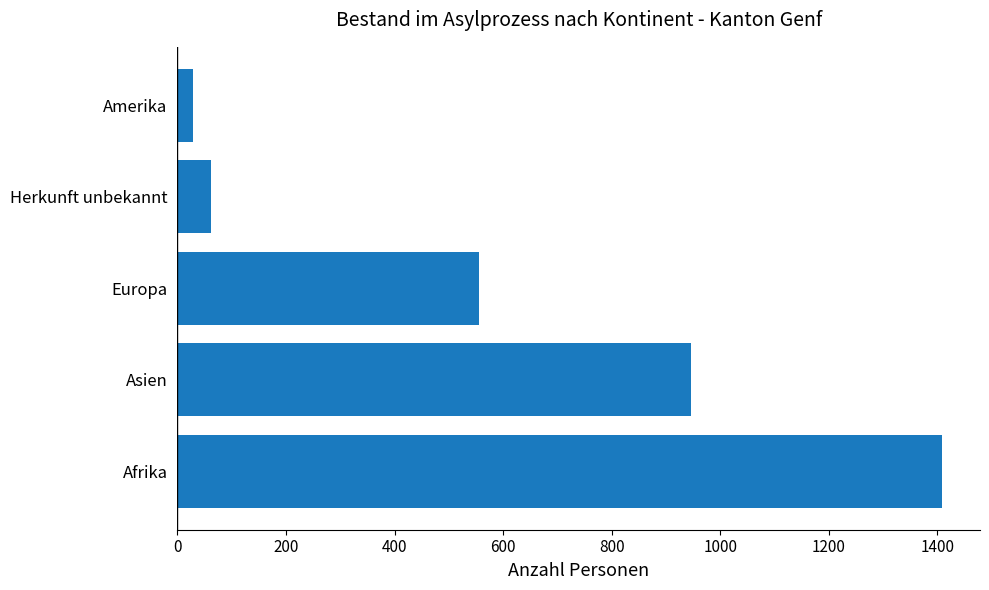

Rank the categories by value from highest to lowest.

Afrika, Asien, Europa, Herkunft unbekannt, Amerika